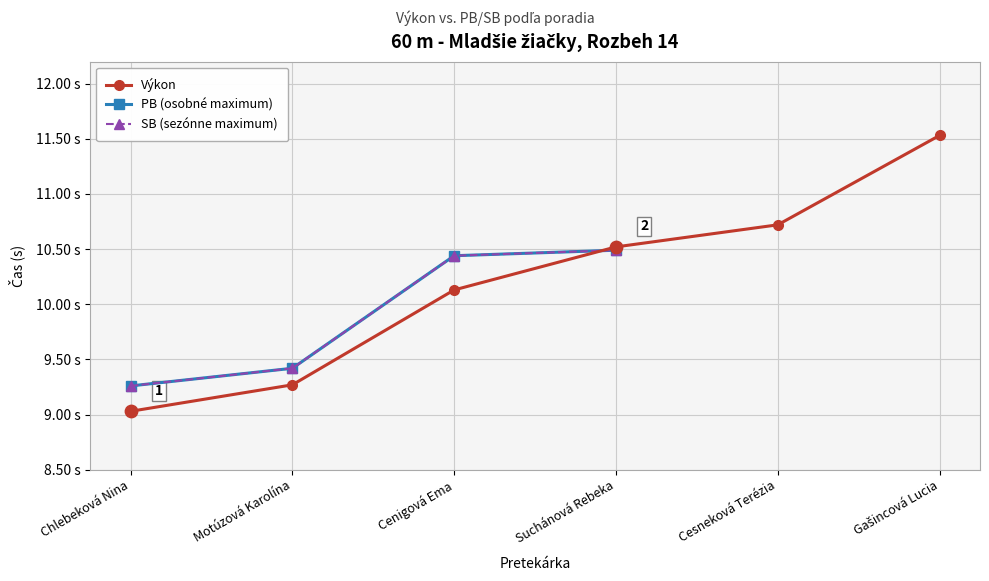

Which series has the largest Y range (max minus min)?

Výkon